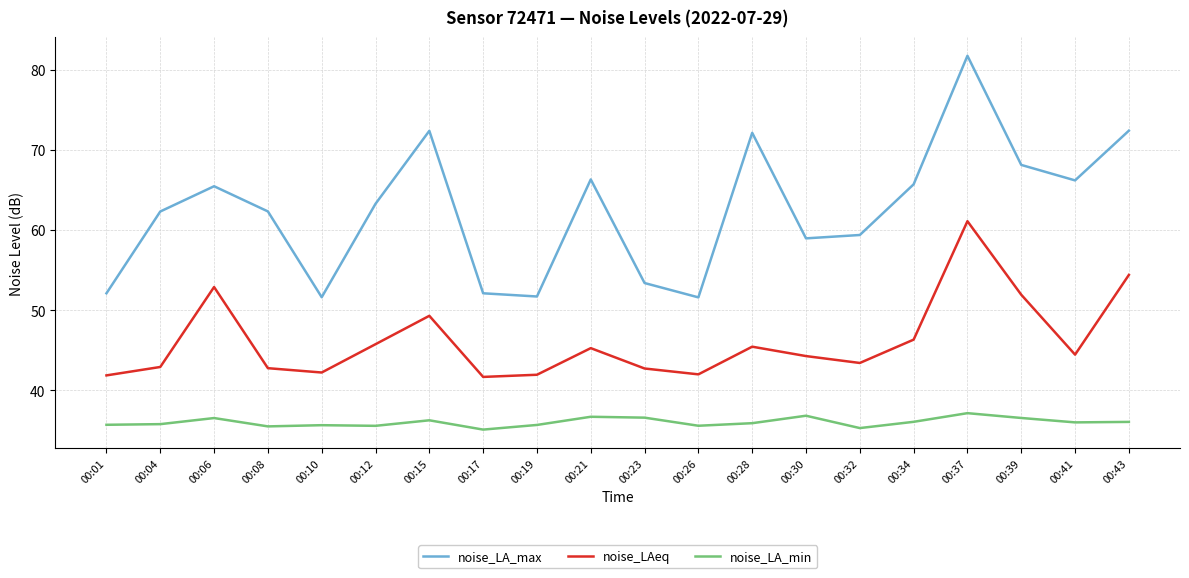

What is the total value across all series at 00:19?

129.4